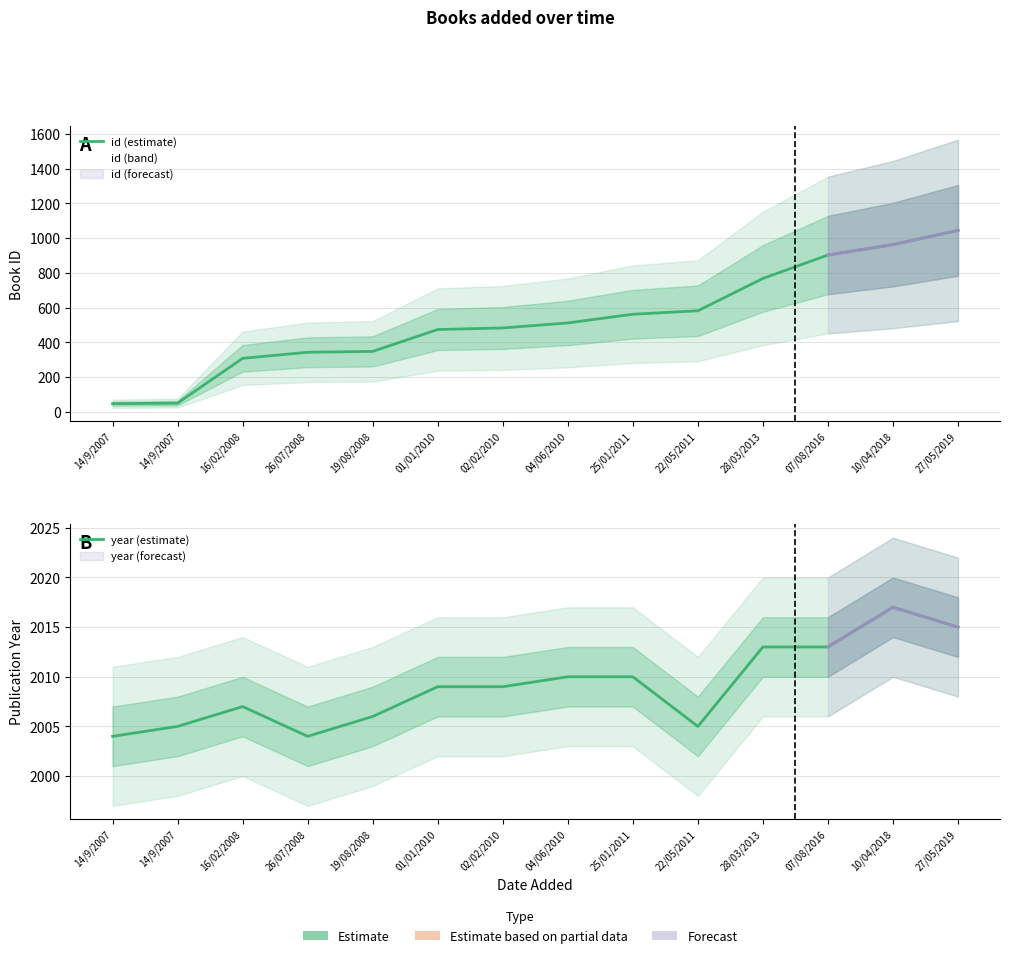

How many interior local valleys does the year (estimate) series have?

2